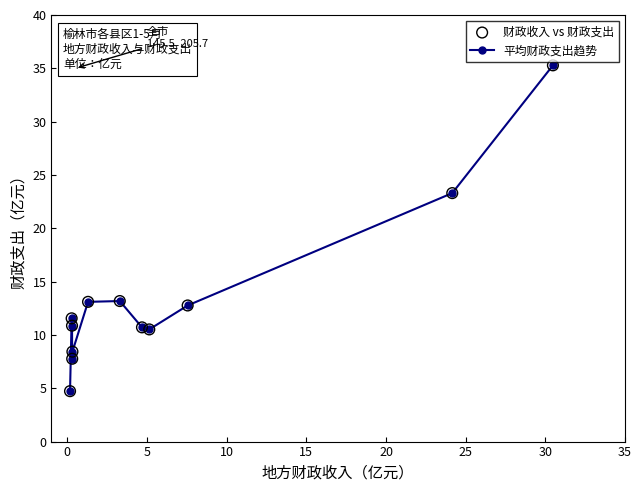

What is the maximum value shown in the chart?

35.3